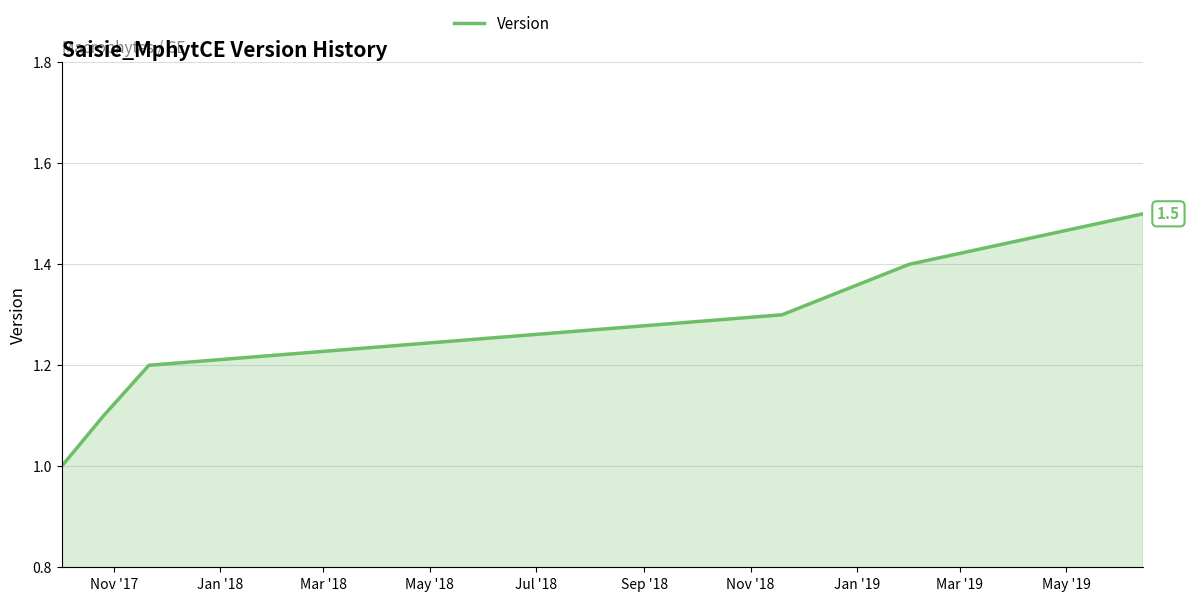

True or false: there are more than 0 points higher than both neighbors.

False